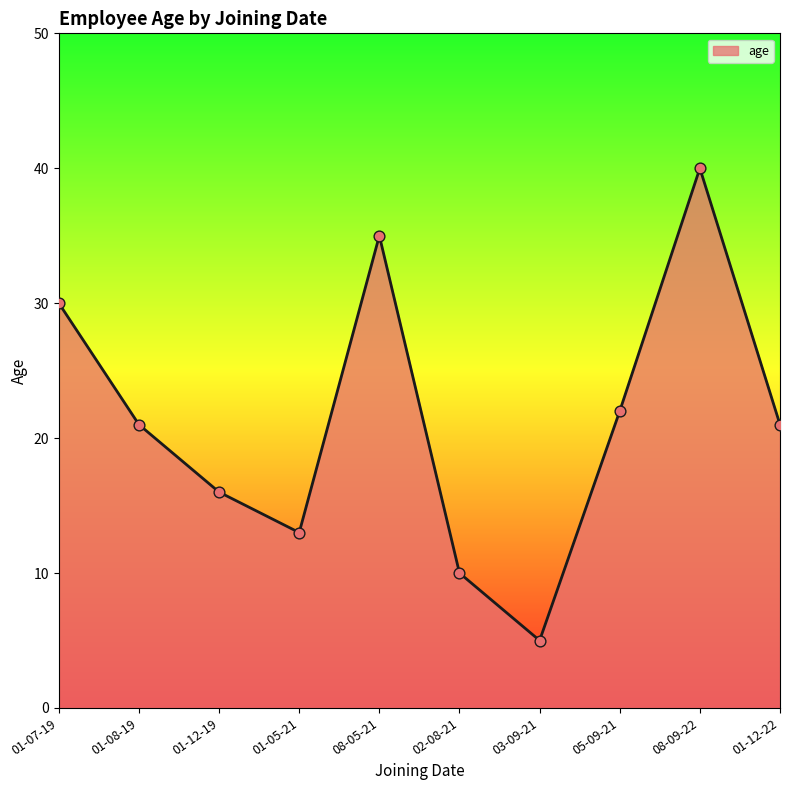

Approximately how many times larger is the value at 01-12-22 compared to 01-05-21?

1.6